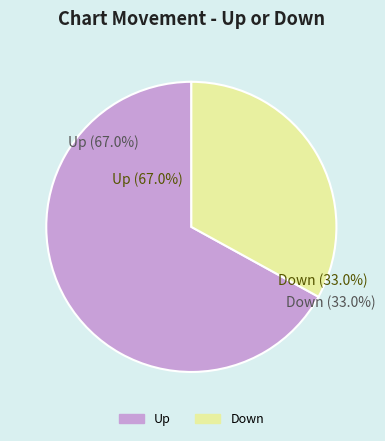

Which slice is the largest?

up